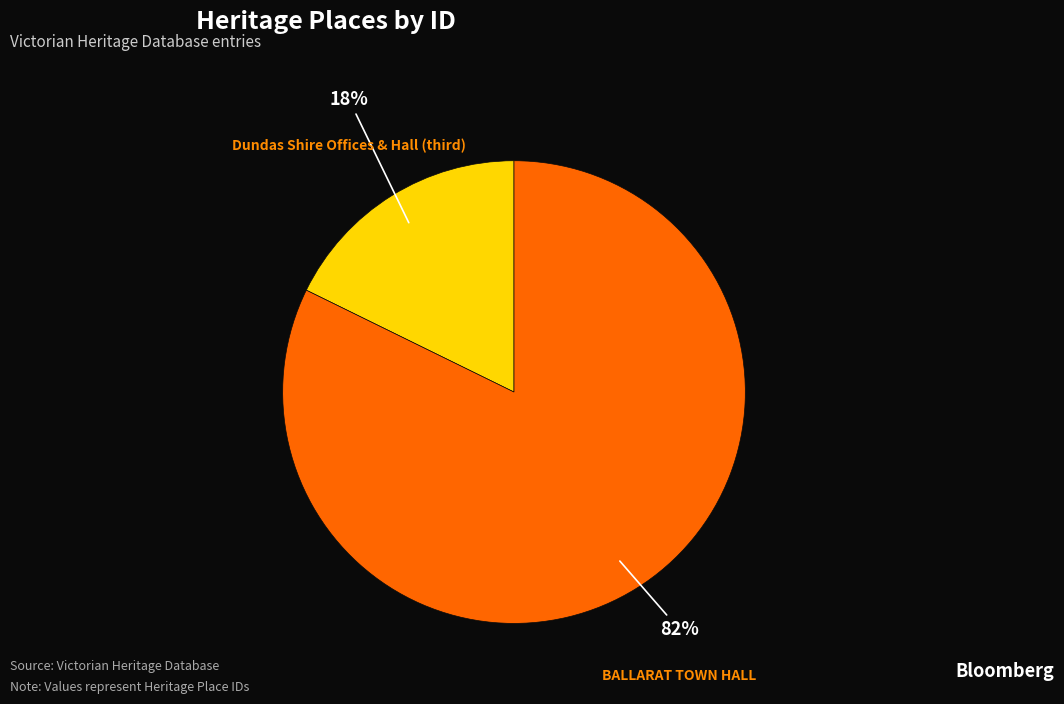

Count the number of slices in the pie.

2